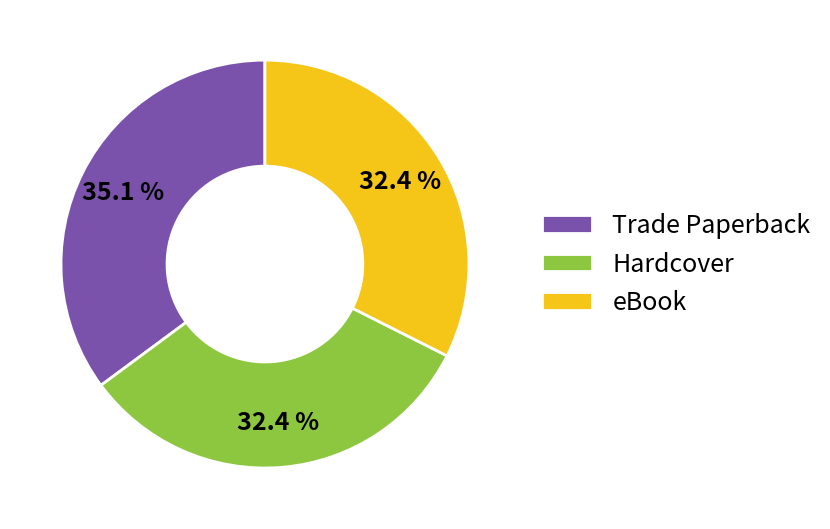

Is it true that Trade Paperback is 35% of the pie?

True